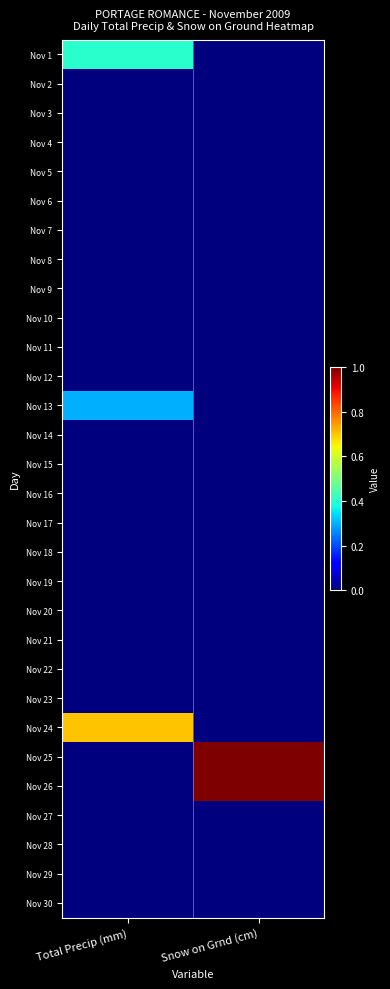

Reading right to left, list all the values displayed in this chart.

Nov 1: Snow on Grnd (cm)=0.0	Total Precip (mm)=0.4
Nov 2: Snow on Grnd (cm)=0.0	Total Precip (mm)=0.0
Nov 3: Snow on Grnd (cm)=0.0	Total Precip (mm)=0.0
Nov 4: Snow on Grnd (cm)=0.0	Total Precip (mm)=0.0
Nov 5: Snow on Grnd (cm)=0.0	Total Precip (mm)=0.0
Nov 6: Snow on Grnd (cm)=0.0	Total Precip (mm)=0.0
Nov 7: Snow on Grnd (cm)=0.0	Total Precip (mm)=0.0
Nov 8: Snow on Grnd (cm)=0.0	Total Precip (mm)=0.0
Nov 9: Snow on Grnd (cm)=0.0	Total Precip (mm)=0.0
Nov 10: Snow on Grnd (cm)=0.0	Total Precip (mm)=0.0
Nov 11: Snow on Grnd (cm)=0.0	Total Precip (mm)=0.0
Nov 12: Snow on Grnd (cm)=0.0	Total Precip (mm)=0.0
Nov 13: Snow on Grnd (cm)=0.0	Total Precip (mm)=0.3
Nov 14: Snow on Grnd (cm)=0.0	Total Precip (mm)=0.0
Nov 15: Snow on Grnd (cm)=0.0	Total Precip (mm)=0.0
Nov 16: Snow on Grnd (cm)=0.0	Total Precip (mm)=0.0
Nov 17: Snow on Grnd (cm)=0.0	Total Precip (mm)=0.0
Nov 18: Snow on Grnd (cm)=0.0	Total Precip (mm)=0.0
Nov 19: Snow on Grnd (cm)=0.0	Total Precip (mm)=0.0
Nov 20: Snow on Grnd (cm)=0.0	Total Precip (mm)=0.0
Nov 21: Snow on Grnd (cm)=0.0	Total Precip (mm)=0.0
Nov 22: Snow on Grnd (cm)=0.0	Total Precip (mm)=0.0
Nov 23: Snow on Grnd (cm)=0.0	Total Precip (mm)=0.0
Nov 24: Snow on Grnd (cm)=0.0	Total Precip (mm)=0.7
Nov 25: Snow on Grnd (cm)=1.0	Total Precip (mm)=0.0
Nov 26: Snow on Grnd (cm)=1.0	Total Precip (mm)=0.0
Nov 27: Snow on Grnd (cm)=0.0	Total Precip (mm)=0.0
Nov 28: Snow on Grnd (cm)=0.0	Total Precip (mm)=0.0
Nov 29: Snow on Grnd (cm)=0.0	Total Precip (mm)=0.0
Nov 30: Snow on Grnd (cm)=0.0	Total Precip (mm)=0.0